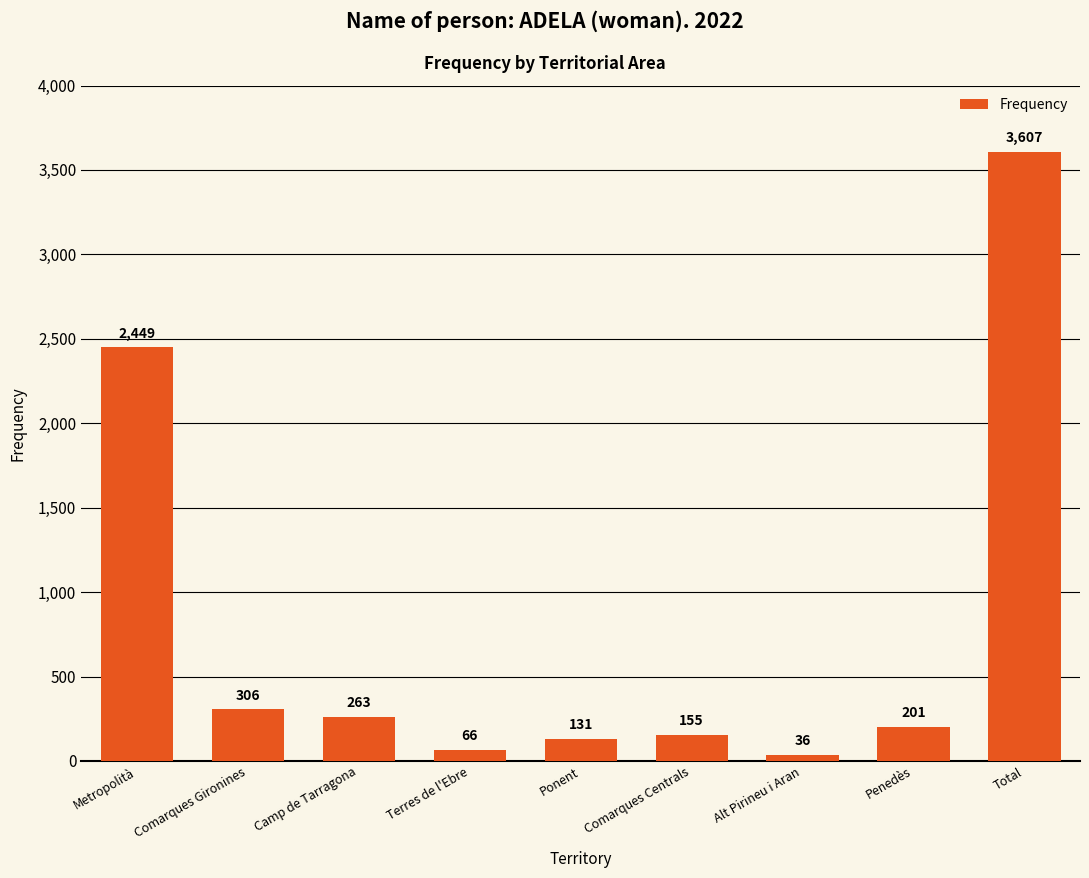

What is the difference between the values at Camp de Tarragona and Ponent?

132